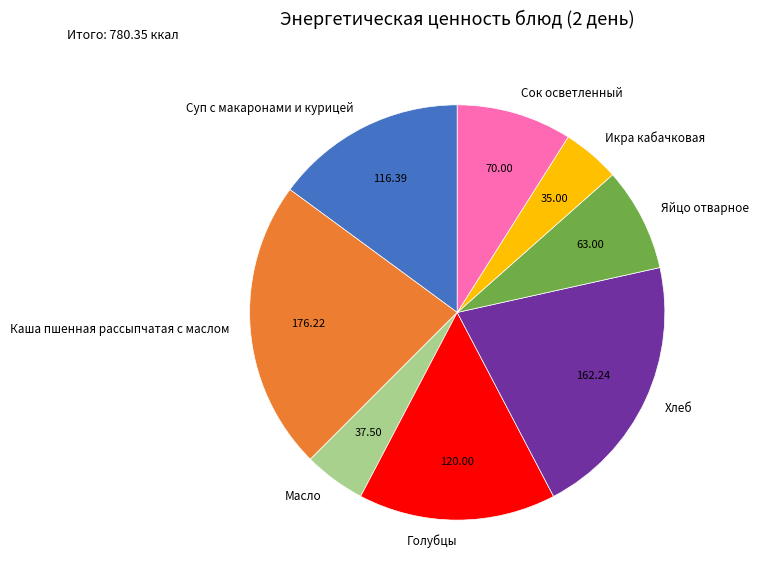

Which category has the biggest portion of the pie?

Каша пшенная рассыпчатая с маслом